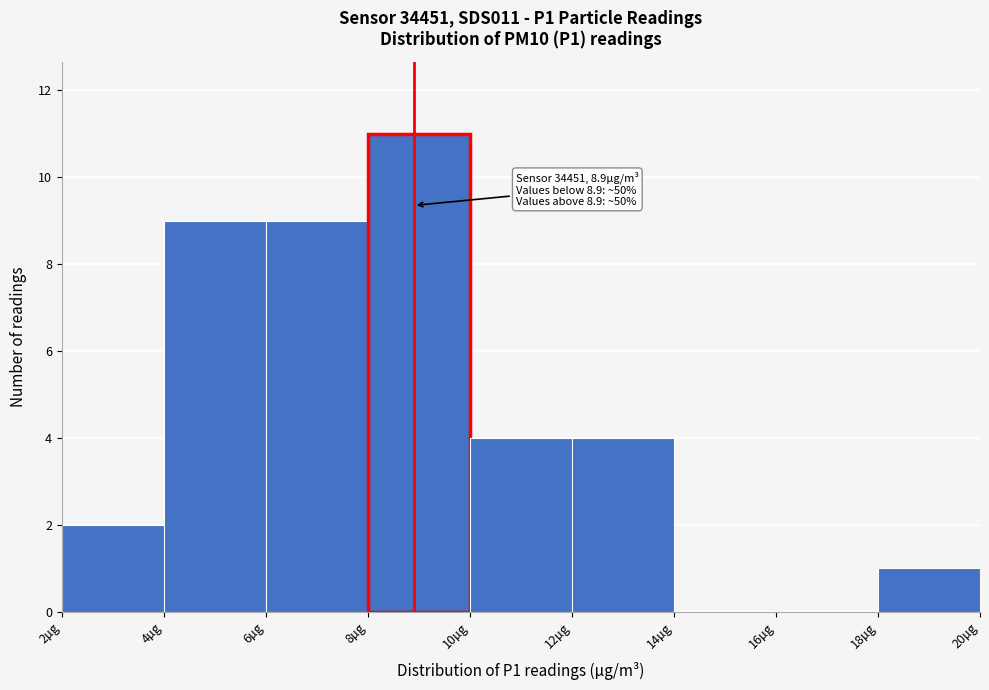

Which range on the x-axis has the tallest bar?

8 to 10